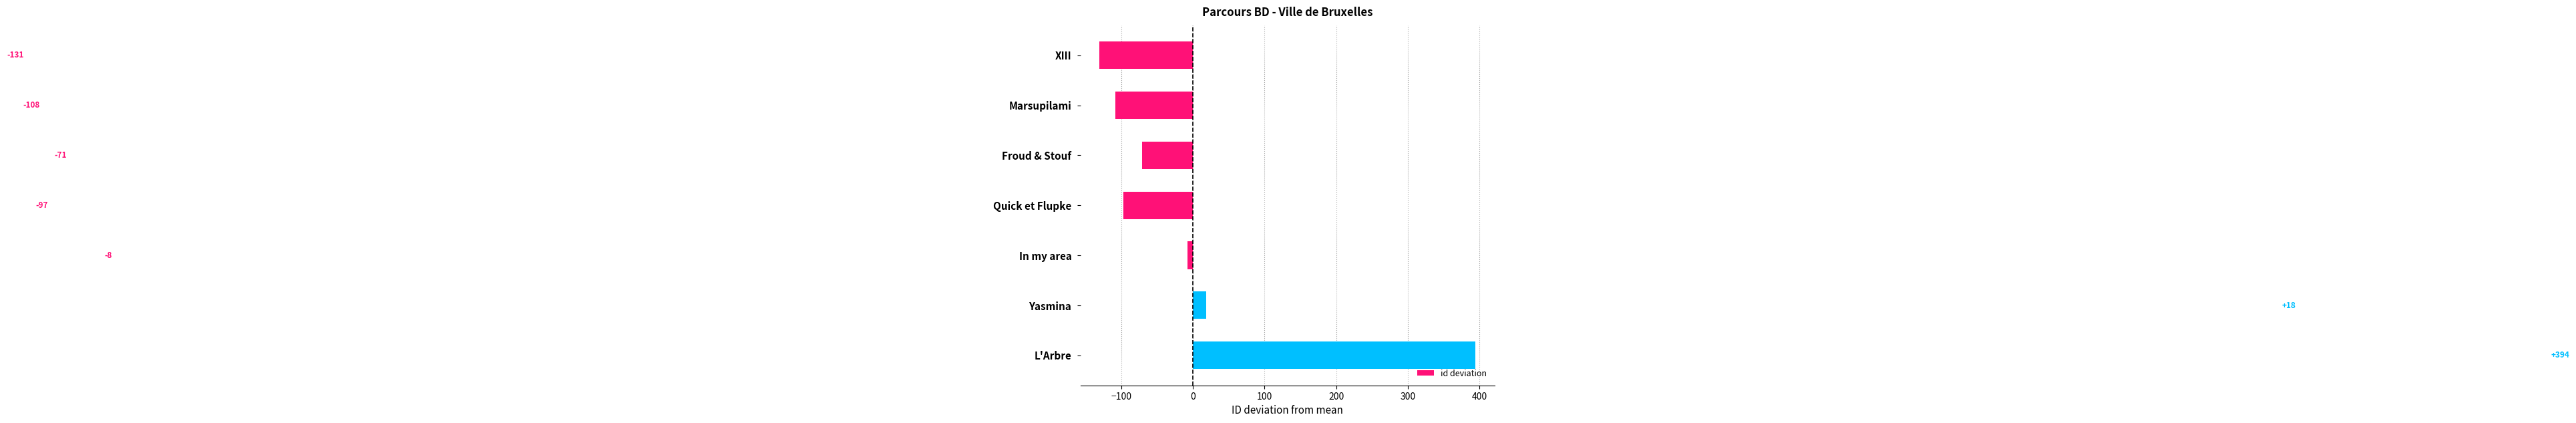

At which label is the value closest to 131?

Yasmina